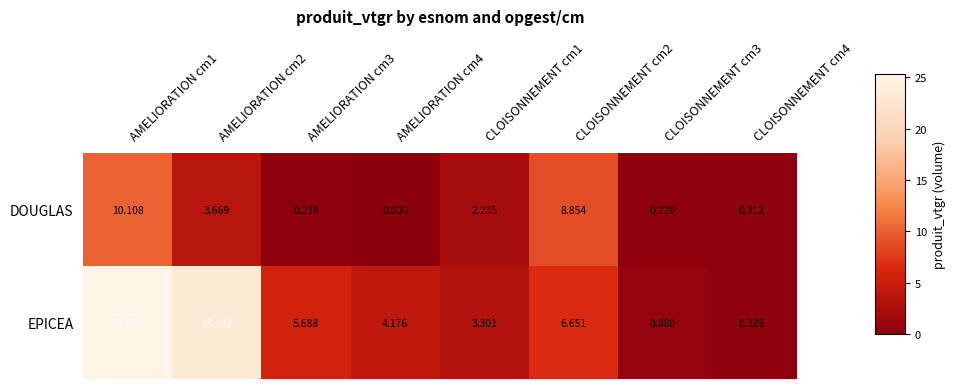

Count the number of categories in the chart.

8